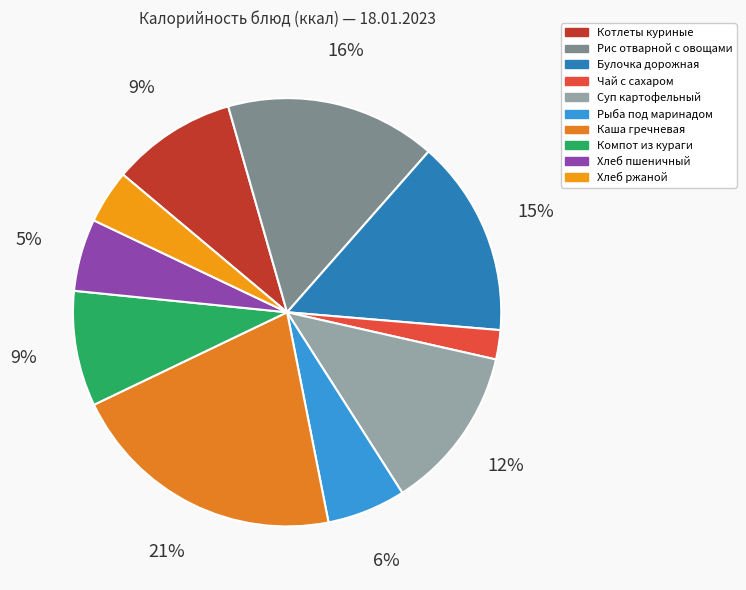

To the nearest percent, what is the combined percentage of Булочка дорожная and Котлеты куриные?

24%